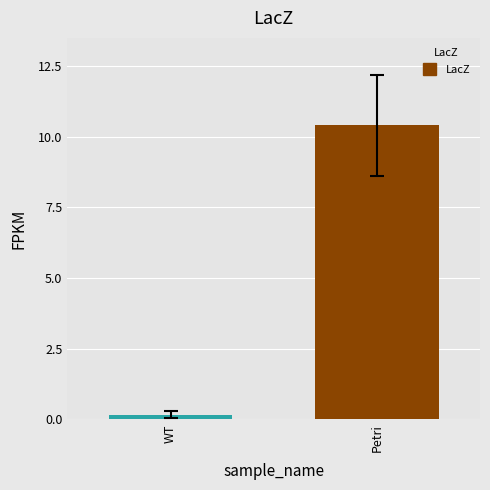

What is the greatest value displayed?

10.4